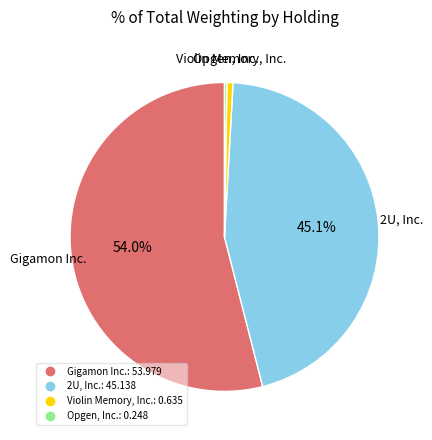

To the nearest percent, what is the combined percentage of Violin Memory, Inc. and Gigamon Inc.?

55%